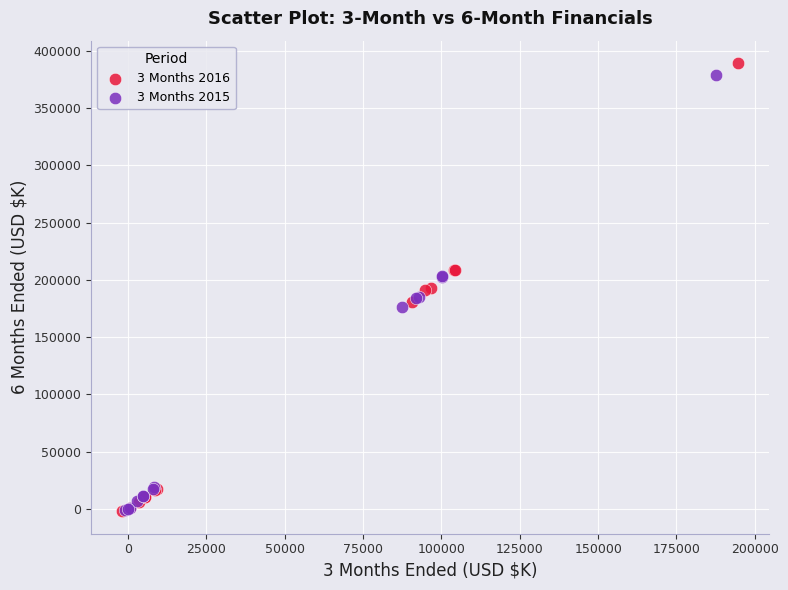

What are all the series names shown in the legend?

3 Months 2016, 3 Months 2015